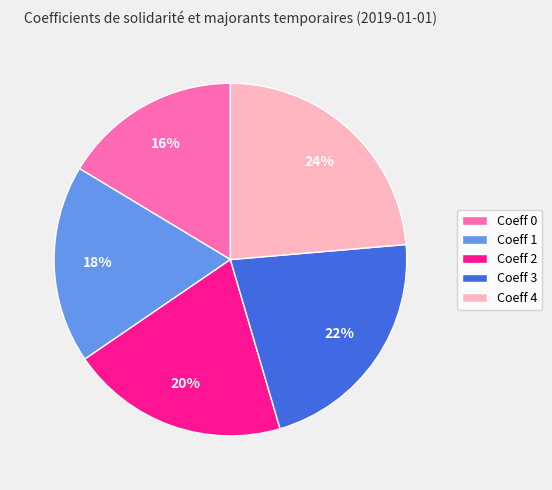

To the nearest percent, what is the average slice percentage?

20%